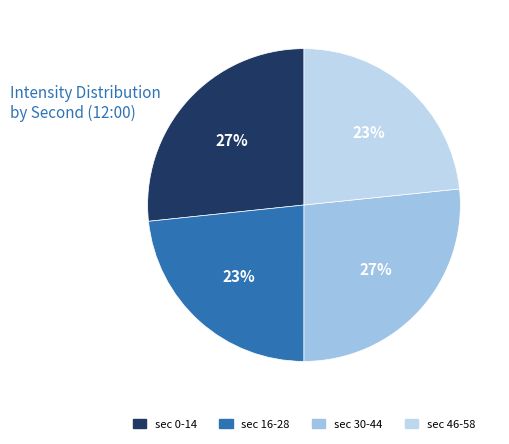

Is there a majority slice in this chart?

No